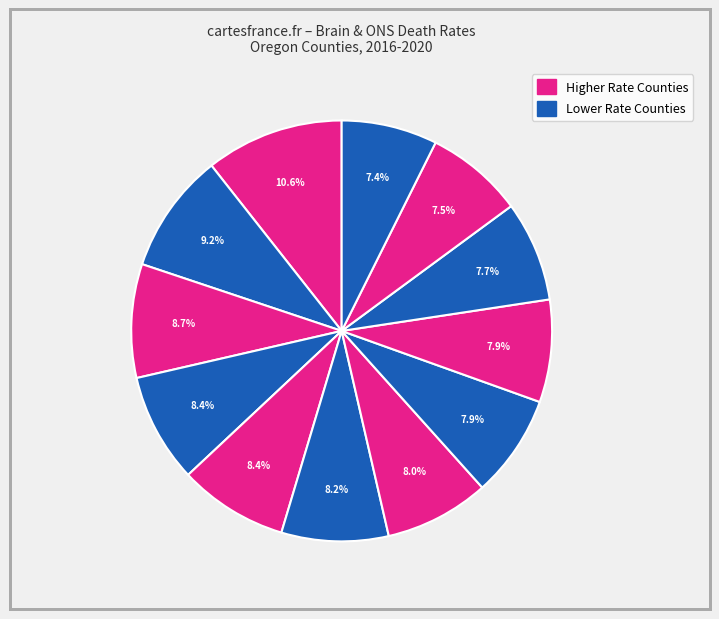

Is there a majority slice in this chart?

No